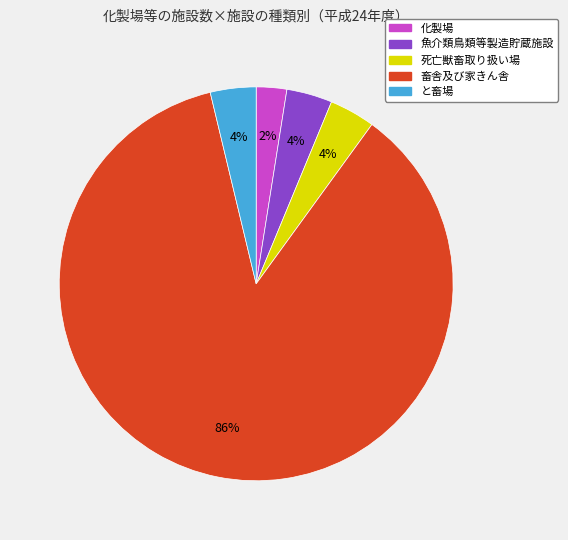

Is the sum of と畜場 and 魚介類鳥類等製造貯蔵施設 greater than half?

No